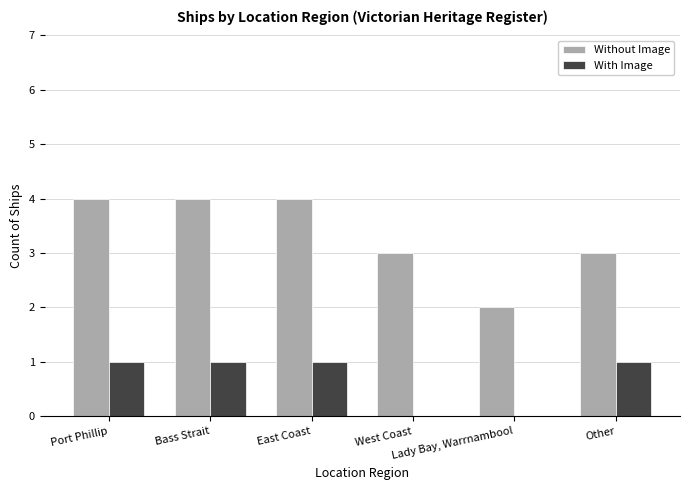

Which series has the largest total across all categories?

Without Image